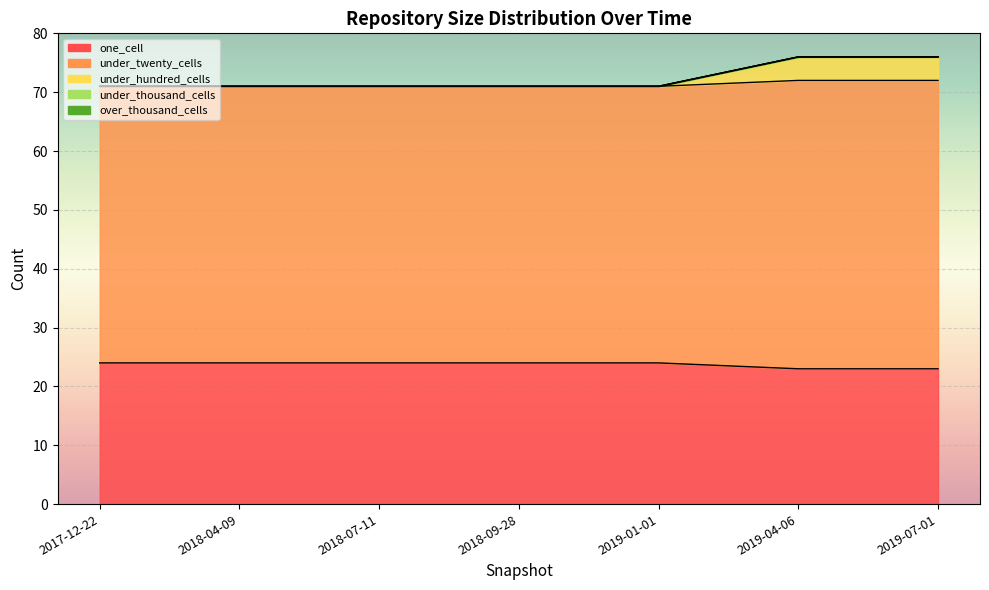

The under_hundred_cells series shows 0 at 2018-04-09. True or false?

True